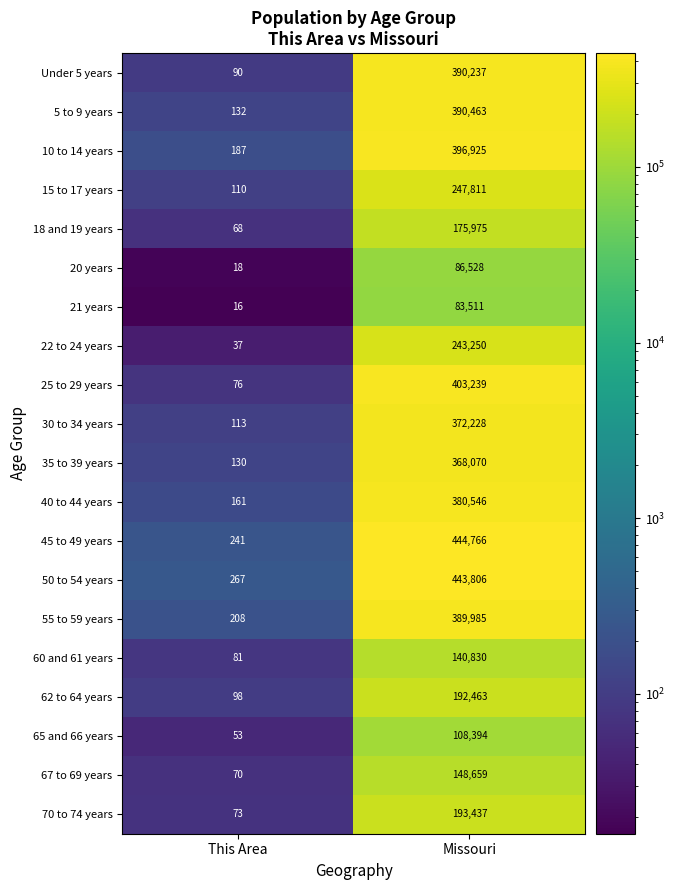

What is the difference between the maximum and minimum values in the 40 to 44 years series?

380385